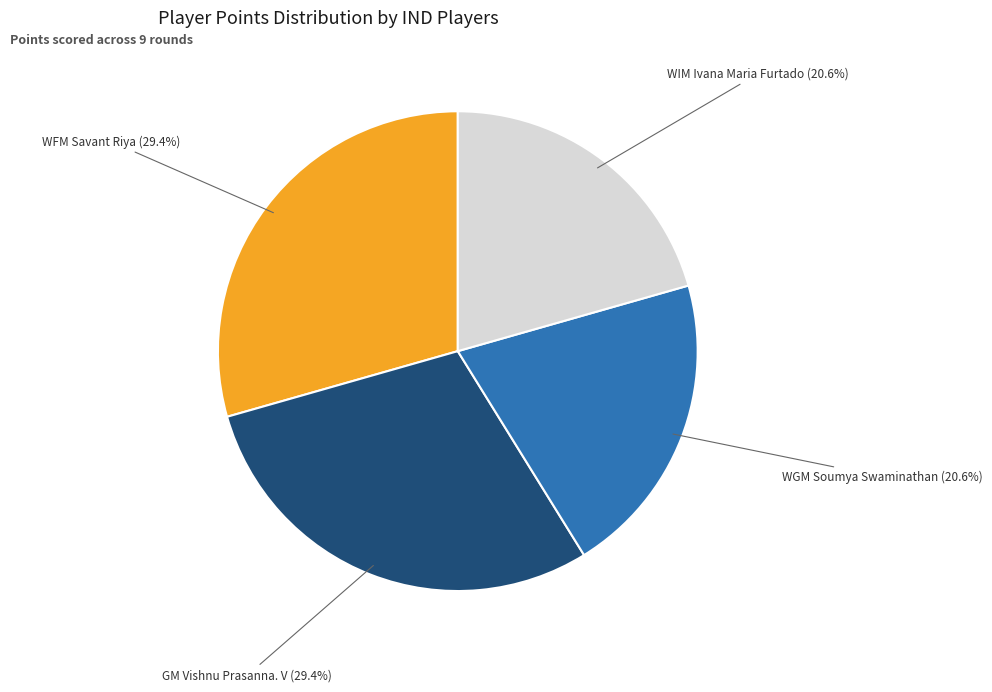

Is there a majority slice in this chart?

No